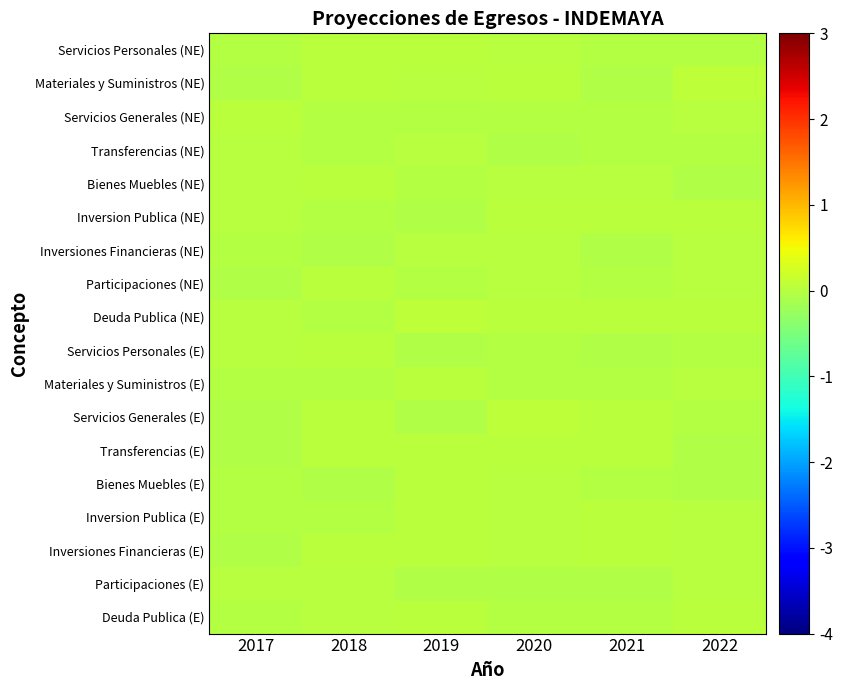

At how many categories does at least one series exceed 0?

6